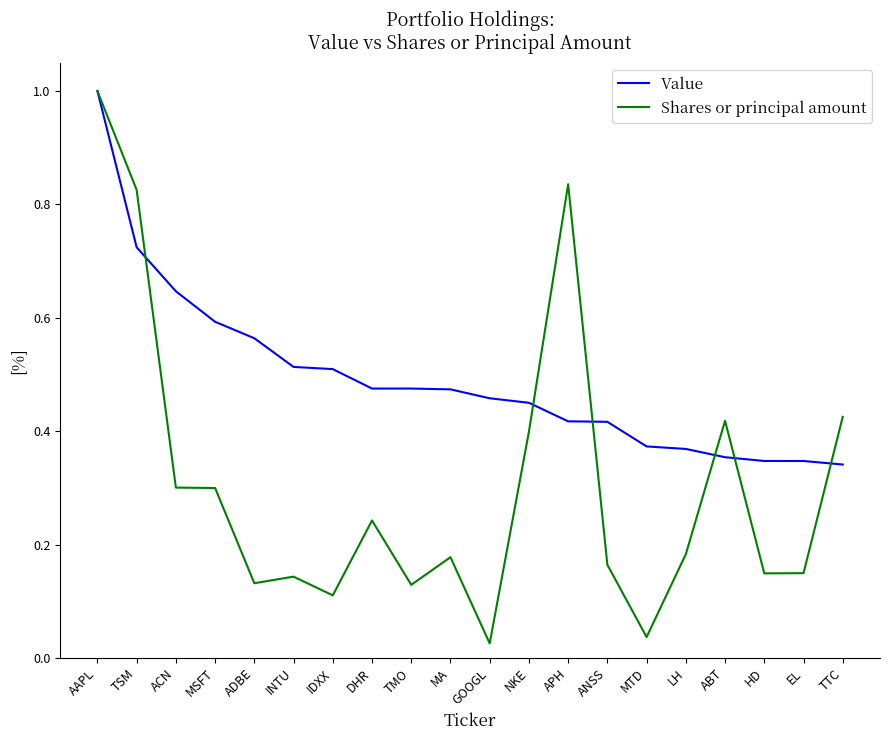

Which series has the widest spread of values?

Shares or principal amount